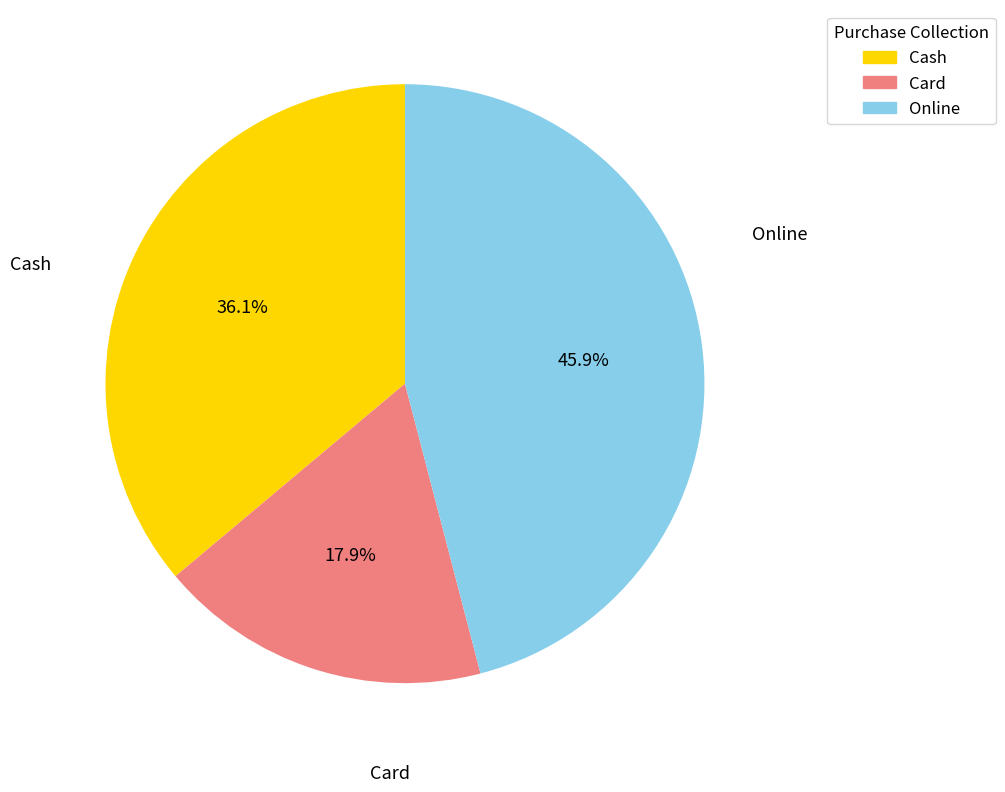

Is Online the majority of the pie?

No